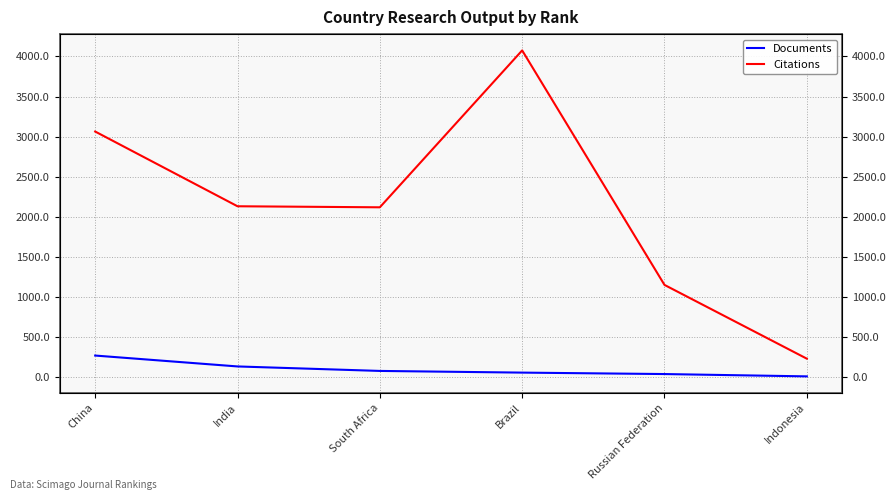

What is the highest value of the Citations series?

4076